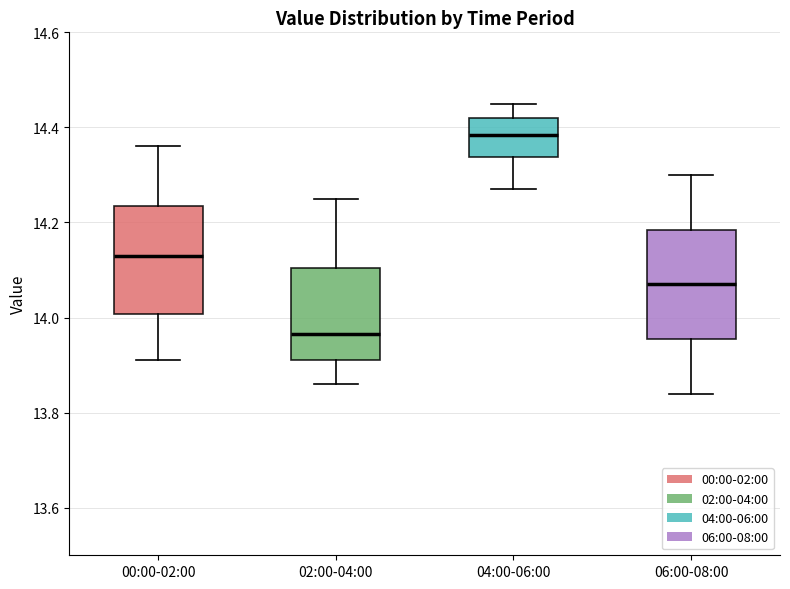

Reading left to right, transcribe this box plot: for each box, give where its median line is, the range the box spans, and where its two whiskers end, as read against the y-axis. The values are not printed on the chart, so give them approximately, as read against the axis.

00:00-02:00: median 14.14, box 14.00 to 14.24, whiskers 13.92 to 14.36
02:00-04:00: median 13.96, box 13.92 to 14.10, whiskers 13.86 to 14.26
04:00-06:00: median 14.38, box 14.34 to 14.42, whiskers 14.28 to 14.46
06:00-08:00: median 14.08, box 13.96 to 14.18, whiskers 13.84 to 14.30